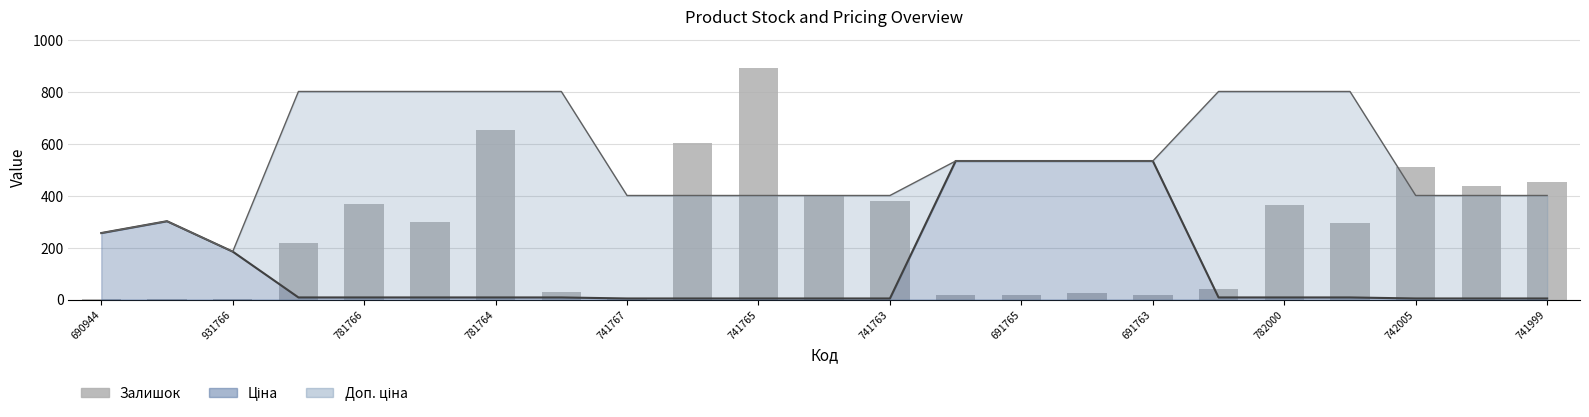

Reading left to right, transcribe all the data shown in this chart.

Ціна (line): 256.3	301.9	184.7	8.0	8.0	8.0	8.0	8.0	4.0	4.0	4.0	4.0	4.0	533.9	533.9	533.9	533.9	8.0	8.0	8.0	4.0	4.0	4.0
Доп. ціна (line): 256.3	301.9	184.7	801.9	801.9	801.9	801.9	801.9	401.0	401.0	401.0	401.0	401.0	533.9	533.9	533.9	533.9	801.9	801.9	801.9	401.0	401.0	401.0
Залишок: 2.0	2.0	3.0	217.0	370.0	299.0	653.0	28.0	2.0	604.0	891.0	400.0	380.0	17.0	18.0	27.0	17.0	41.0	363.0	296.0	510.0	437.0	453.0